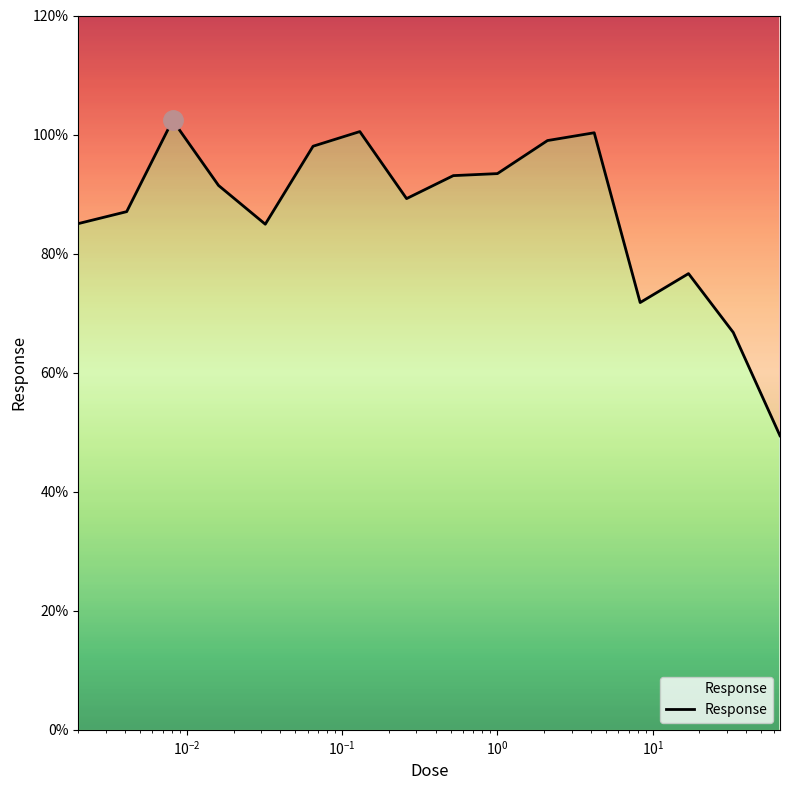

What is the greatest value displayed?

102.4